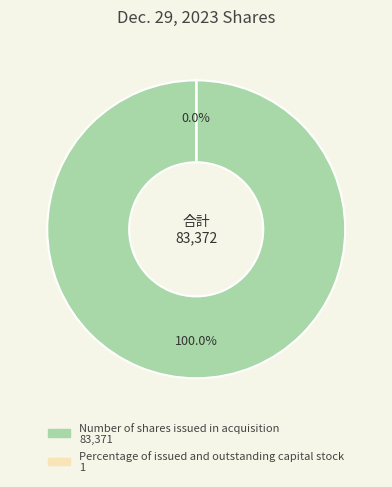

Is Percentage of issued and outstanding capital stock the majority of the pie?

No